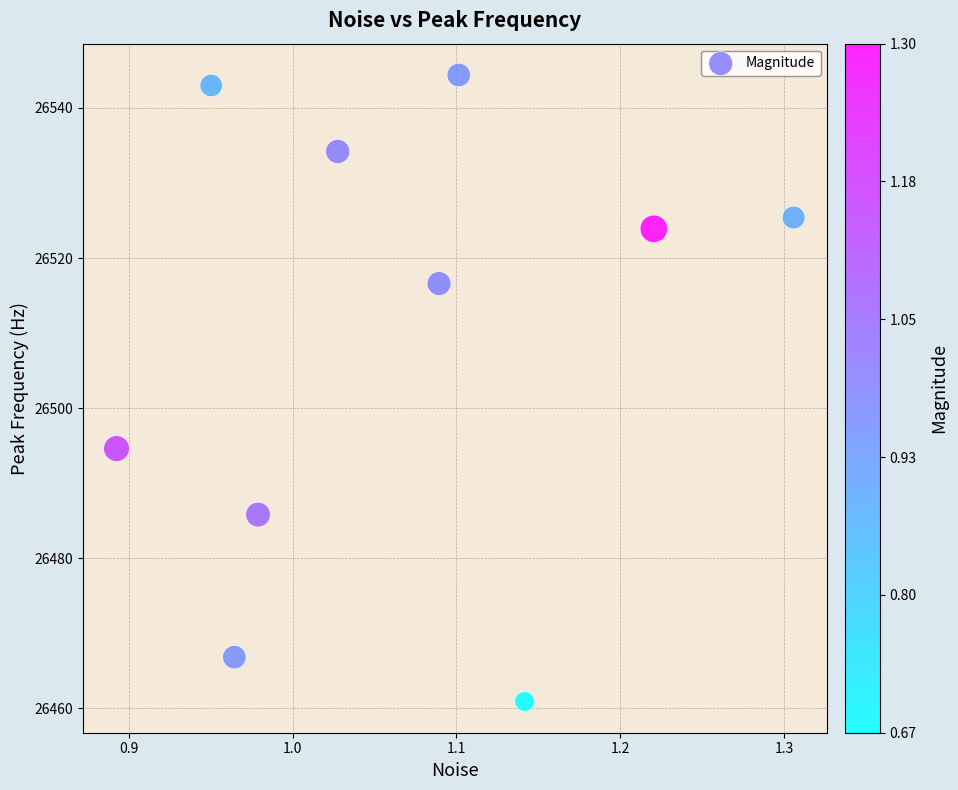

What Y value in the scatter plot is closest to 26502?

26494.6